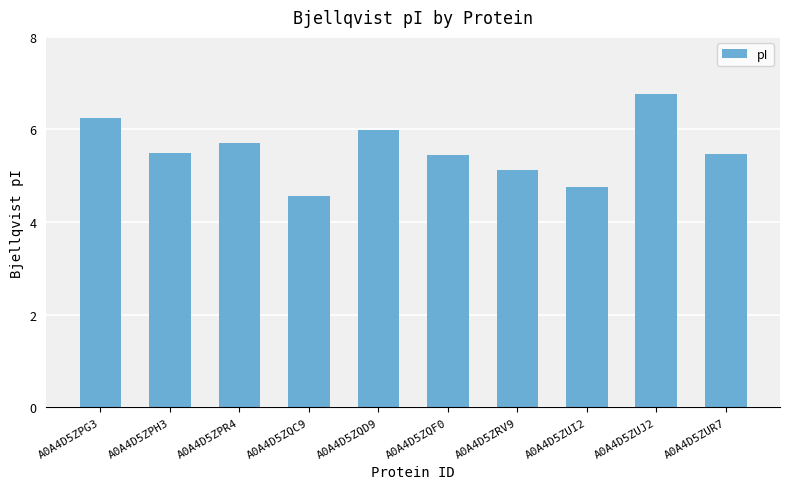

What is the sum of all values?

55.6